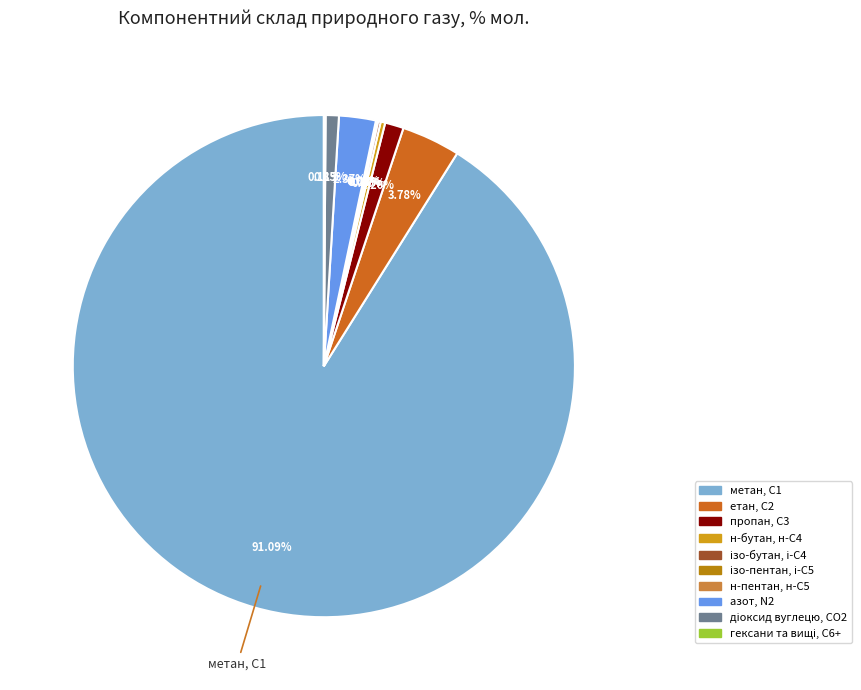

Is there a majority slice in this chart?

Yes